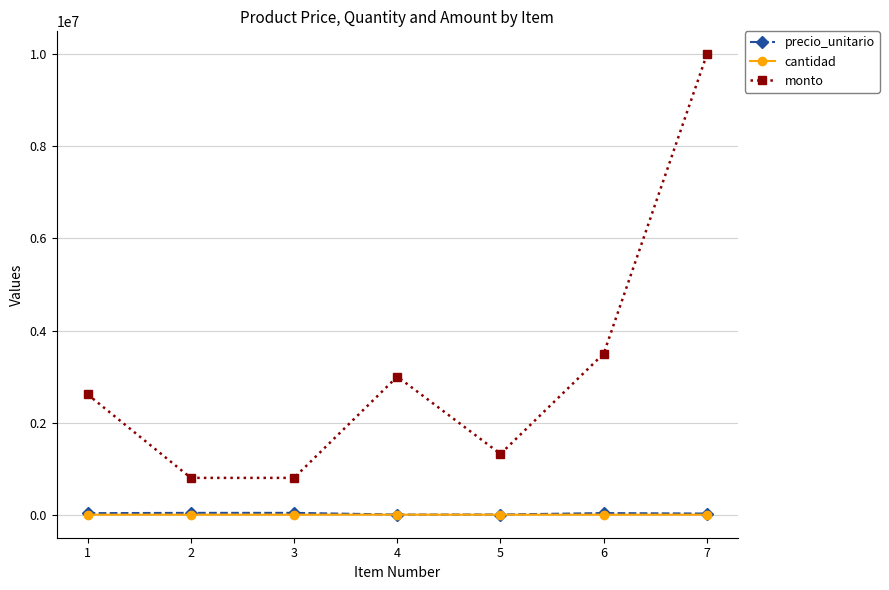

Count the number of categories in the chart.

7